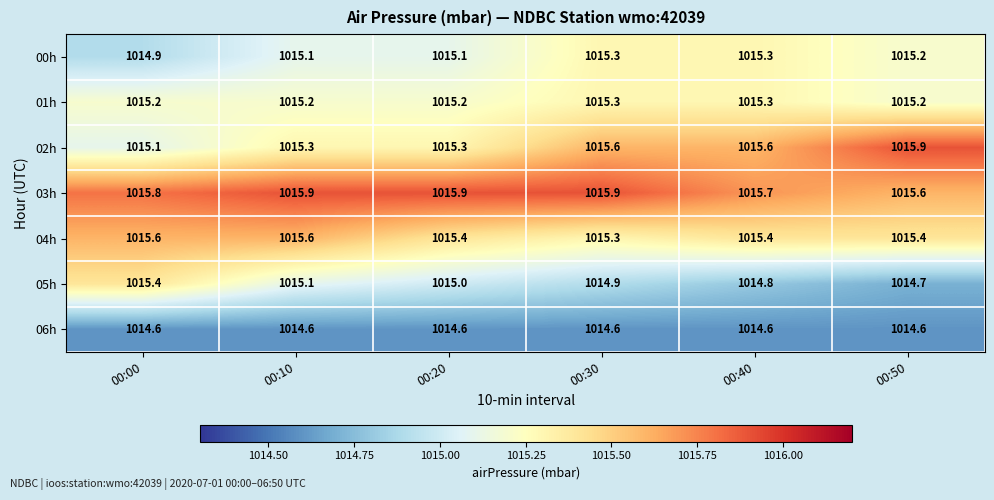

The value of 03h at 00:40 is 1015.7. True or false?

True